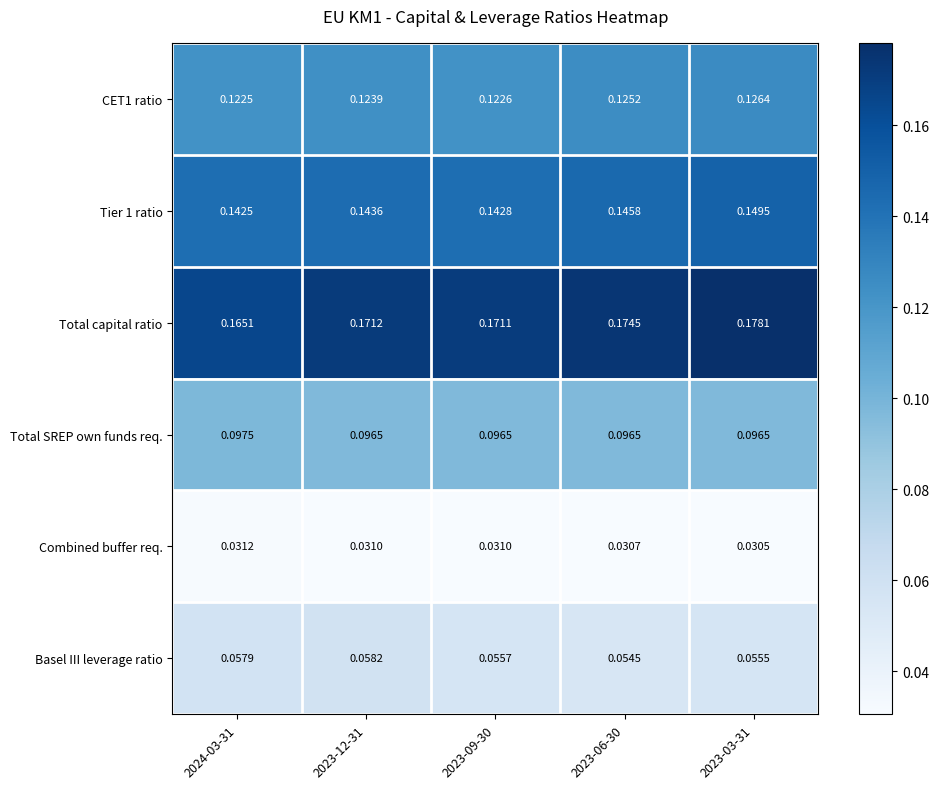

Between 2023-12-31 and 2023-06-30, which series saw the biggest shift?

Basel III leverage ratio